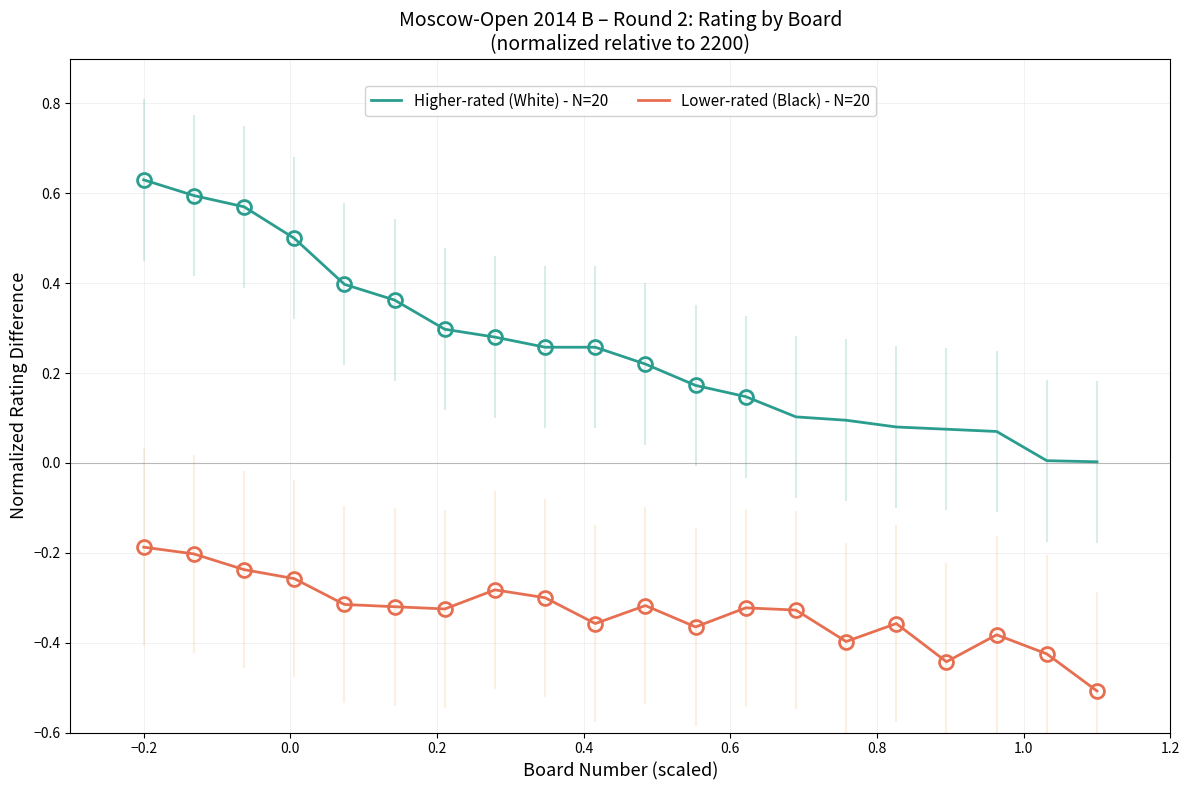

Which series has the largest range (max minus min)?

Higher-rated (White) - N=20